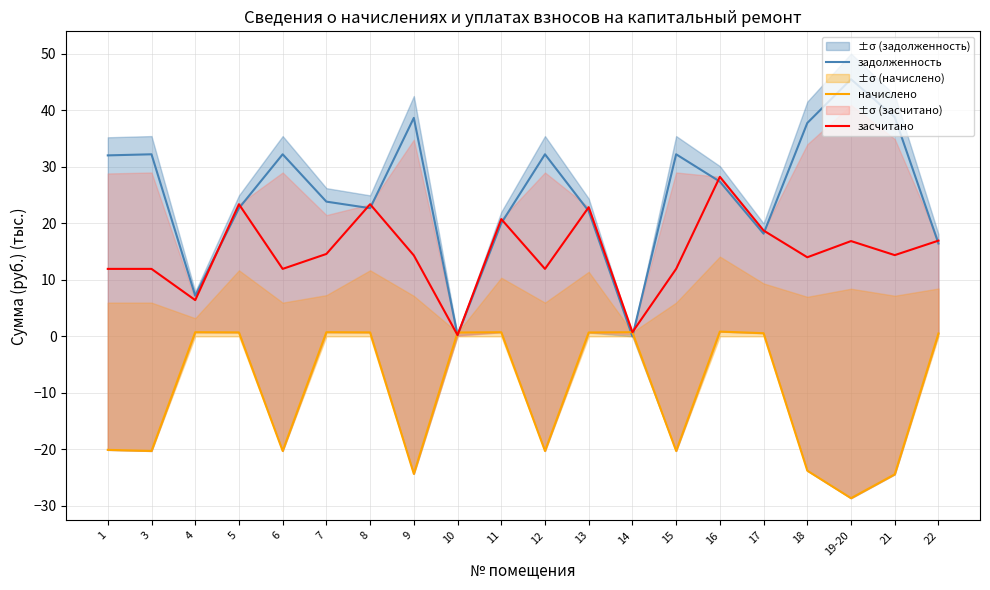

Reading right to left, extract all data points from this chart.

задолженность: 16.4	38.8	45.5	37.8	18.2	27.4	32.2	0.0	22.2	32.2	20.0	0.2	38.7	22.7	23.9	32.2	22.7	7.2	32.2	32.0
начислено: 0.5	-24.4	-28.6	-23.8	0.6	0.8	-20.3	0.7	0.7	-20.3	0.7	0.7	-24.3	0.7	0.7	-20.3	0.7	0.7	-20.3	-20.1
засчитано: 16.9	14.4	16.9	14.0	18.7	28.2	11.9	0.7	22.9	11.9	20.8	0.2	14.3	23.4	14.6	11.9	23.4	6.4	11.9	11.9